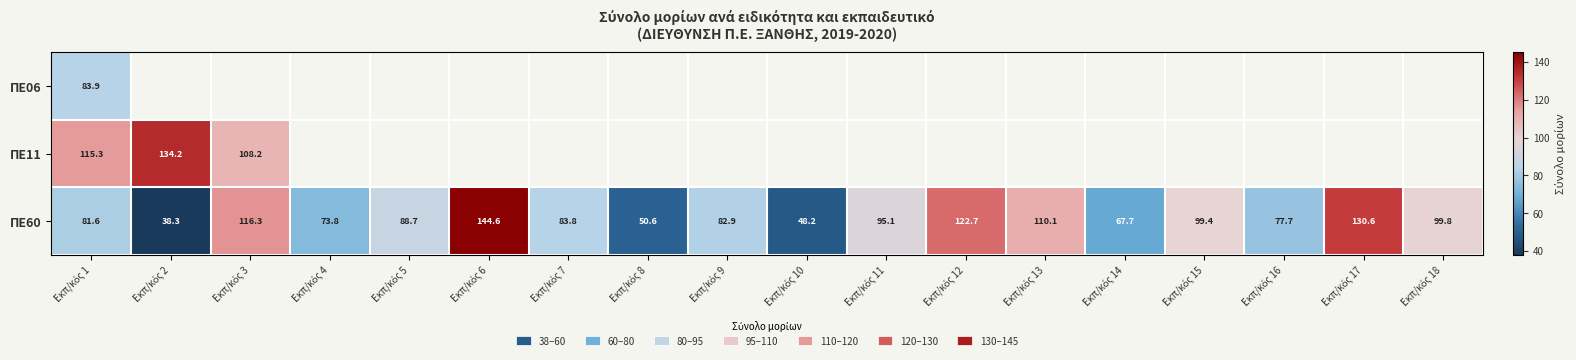

Rank the series at Εκπ/κός 1 from lowest to highest value.

ΠΕ60, ΠΕ06, ΠΕ11